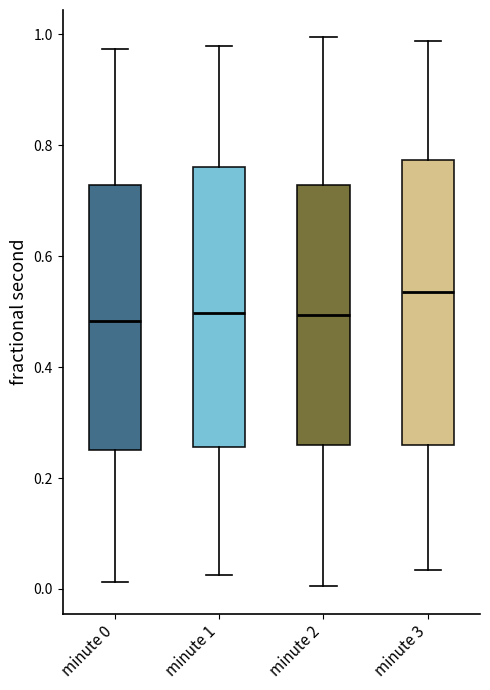

Where does the median line of the box for minute 0 sit on the y-axis? The values are not printed on the chart, so give them approximately, as read against the axis.

0.48